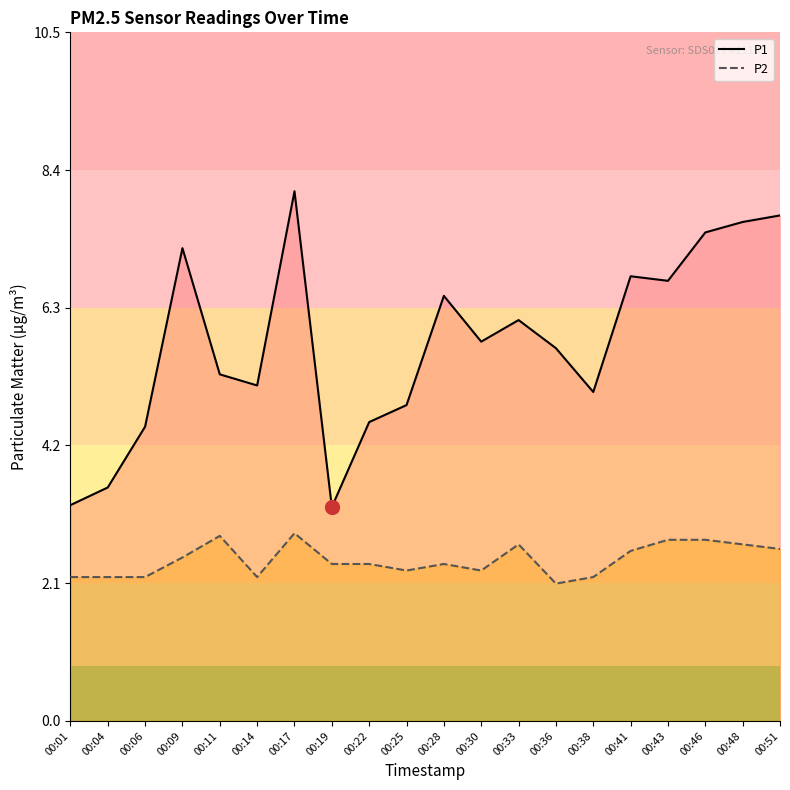

Does the chart display data point markers on the line(s)?

No